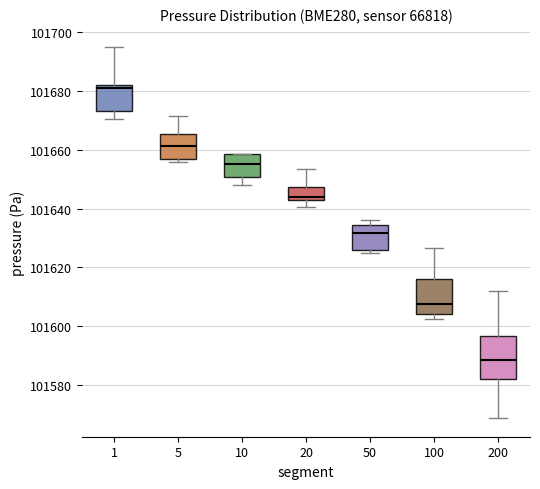

Where is the lower edge of the box at x = 20 on the y-axis? The values are not printed on the chart, so give them approximately, as read against the axis.

101644